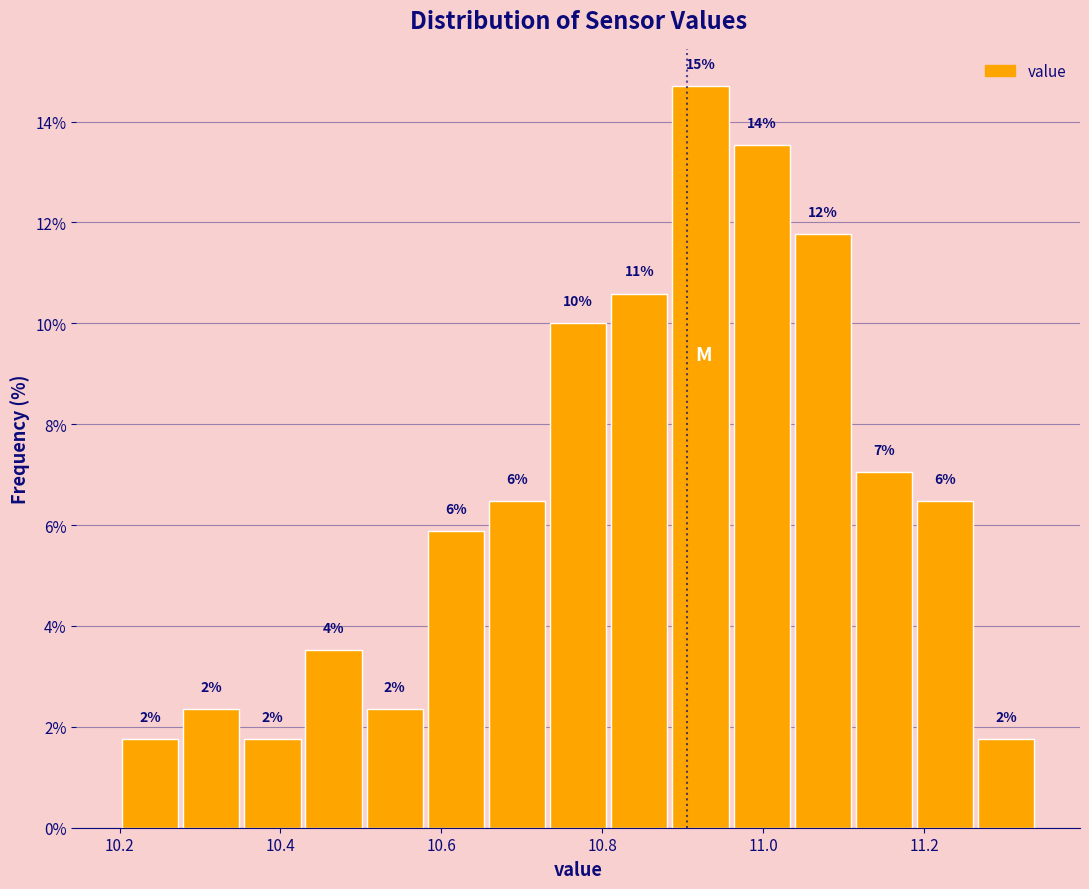

Read against the x-axis, roughly where is the centre of the tallest bar?

10.92